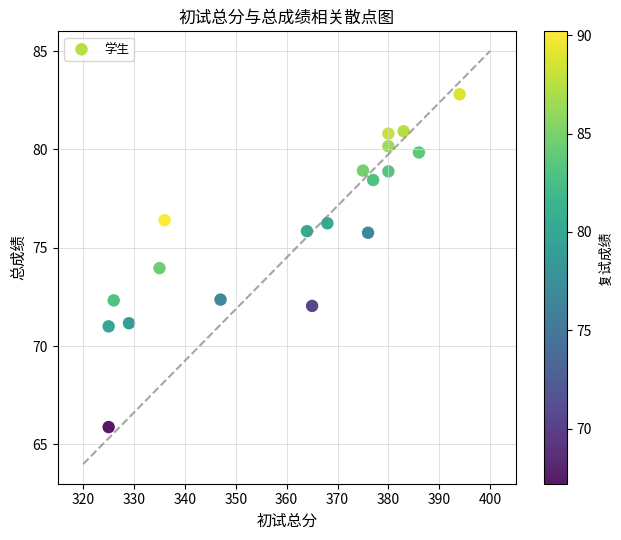

What is the range of X values (max minus min)?

69.0